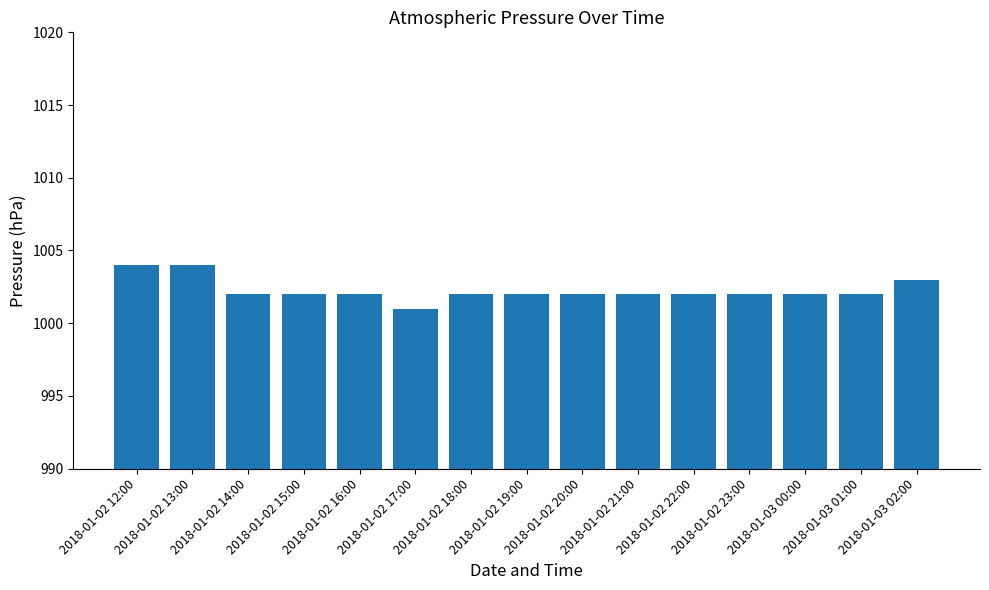

At which label does the data first exceed 1002?

2018-01-02 12:00